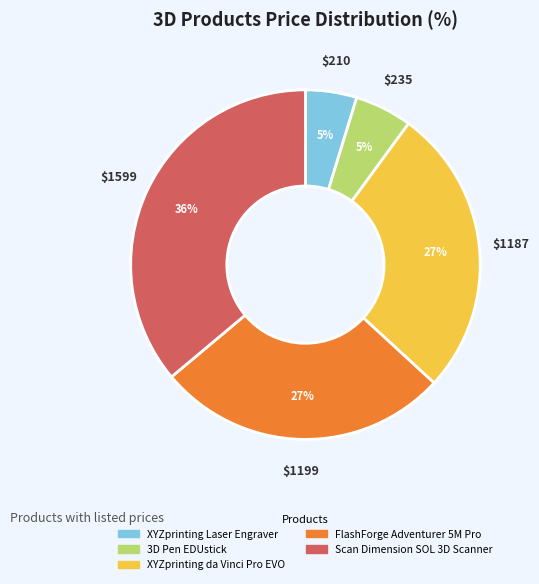

To the nearest percent, what percentage of the pie is Scan Dimension SOL 3D Scanner?

36%